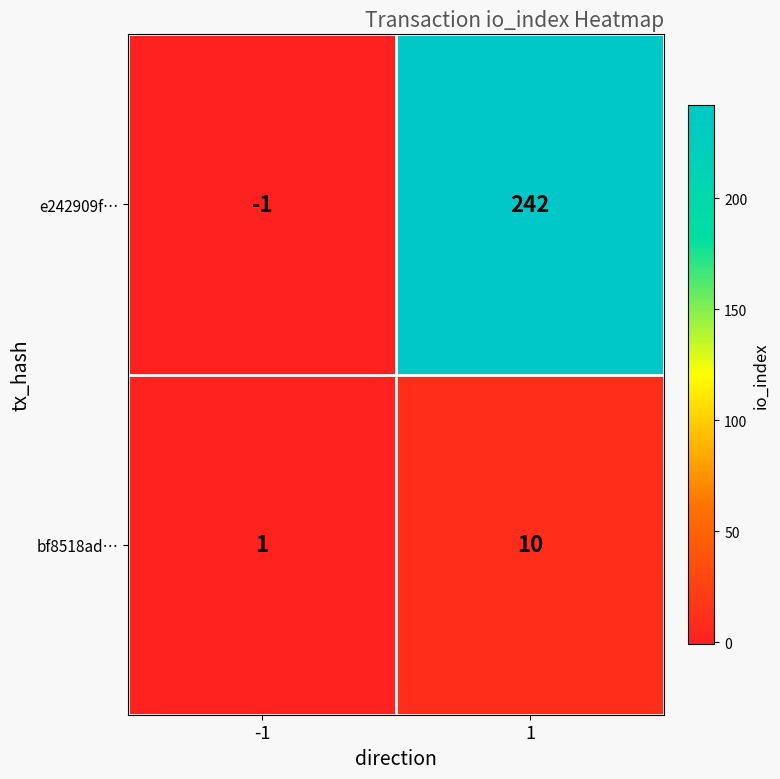

What is the total value across all series at 1?

252